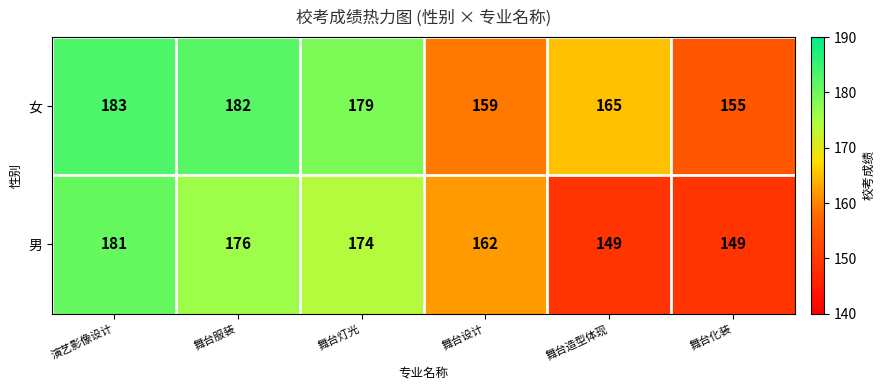

List the series in order of their peak value, lowest first.

男, 女